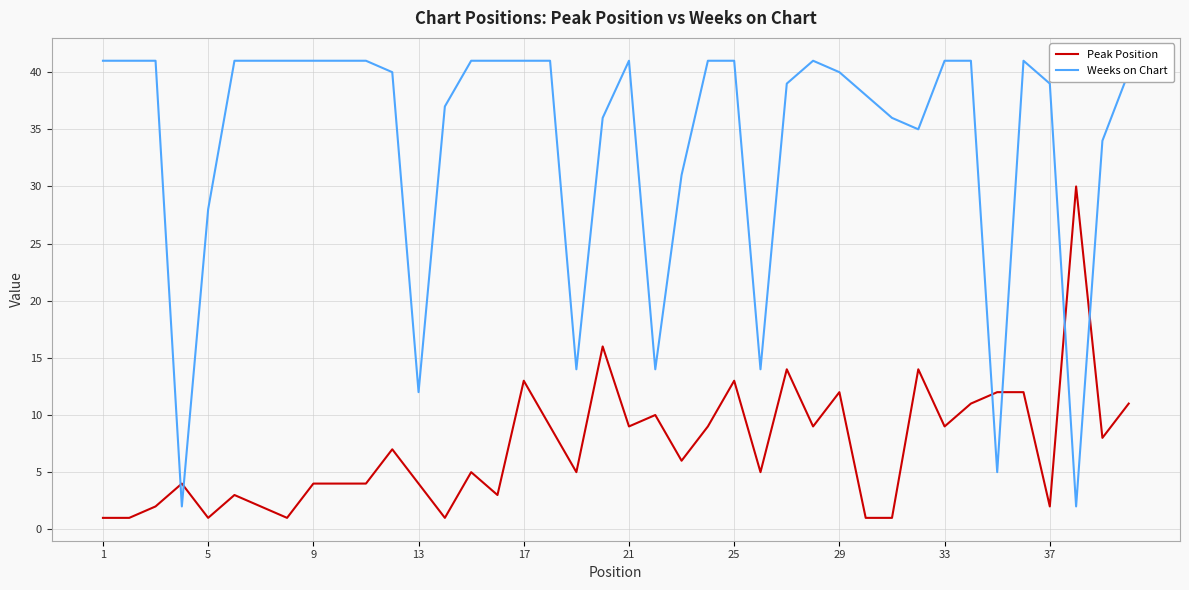

What is the greatest value displayed?

41